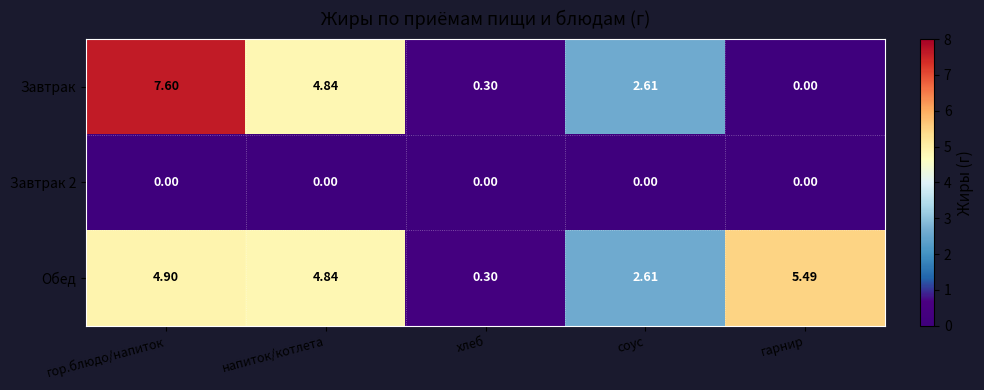

At which label does Обед reach its peak?

гарнир